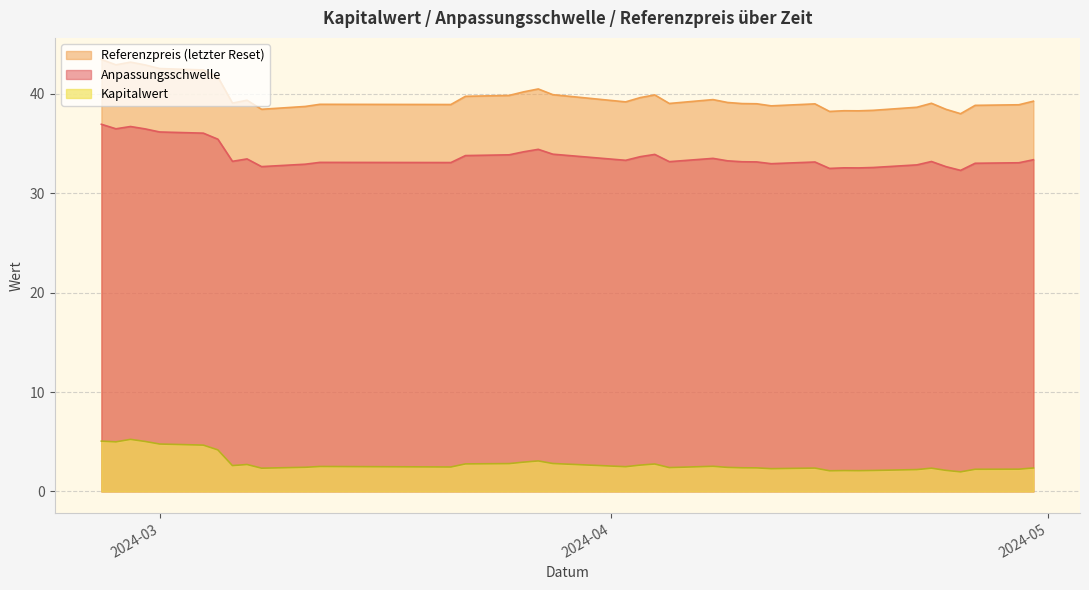

How many interior local peaks does the Anpassungsschwelle series have?

9